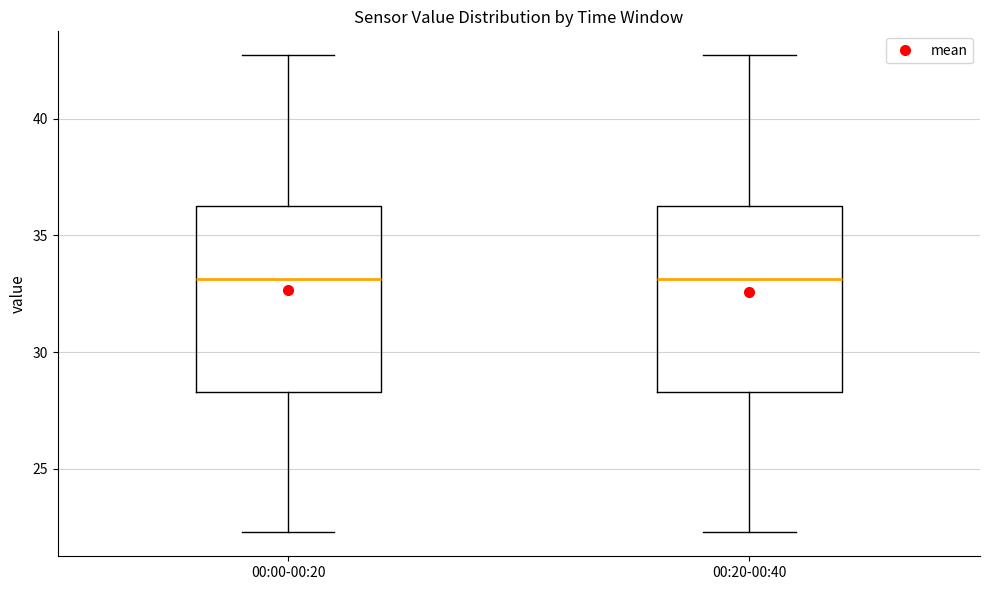

Where is the lower edge of the box for 00:00-00:20 on the y-axis? The values are not printed on the chart, so give them approximately, as read against the axis.

28.5